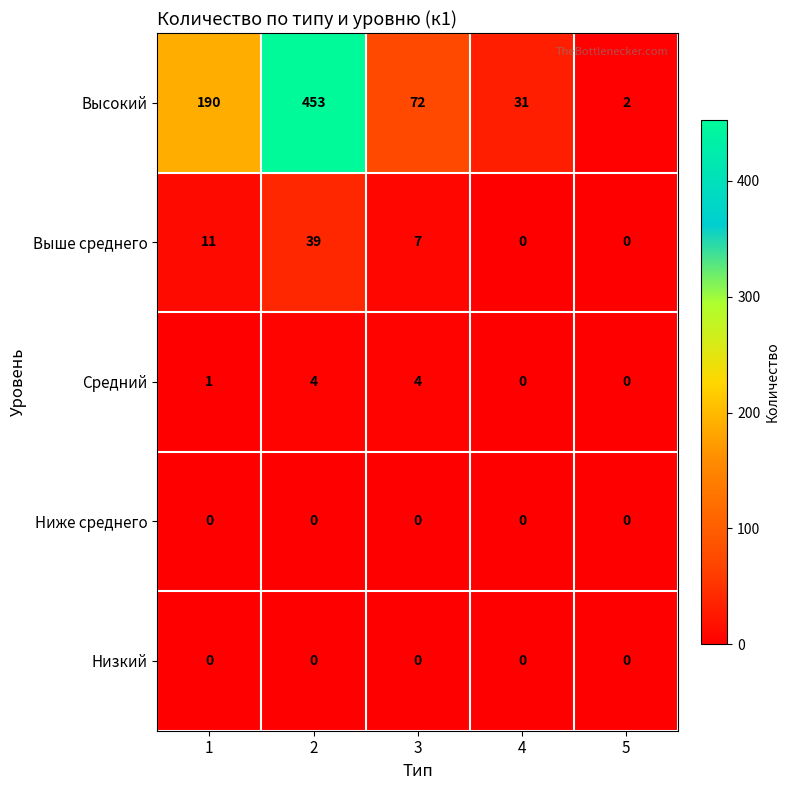

Reading left to right, what are all the values shown in this chart?

Высокий: 190	453	72	31	2
Выше среднего: 11	39	7	0	0
Средний: 1	4	4	0	0
Ниже среднего: 0	0	0	0	0
Низкий: 0	0	0	0	0